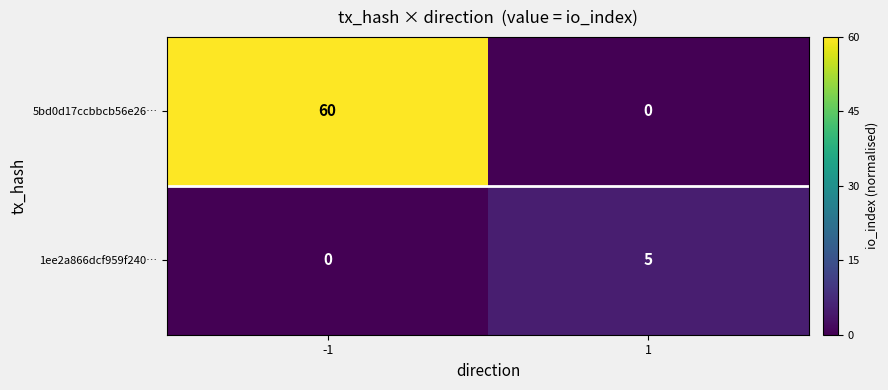

What is the difference between the highest and lowest values at 1?

5